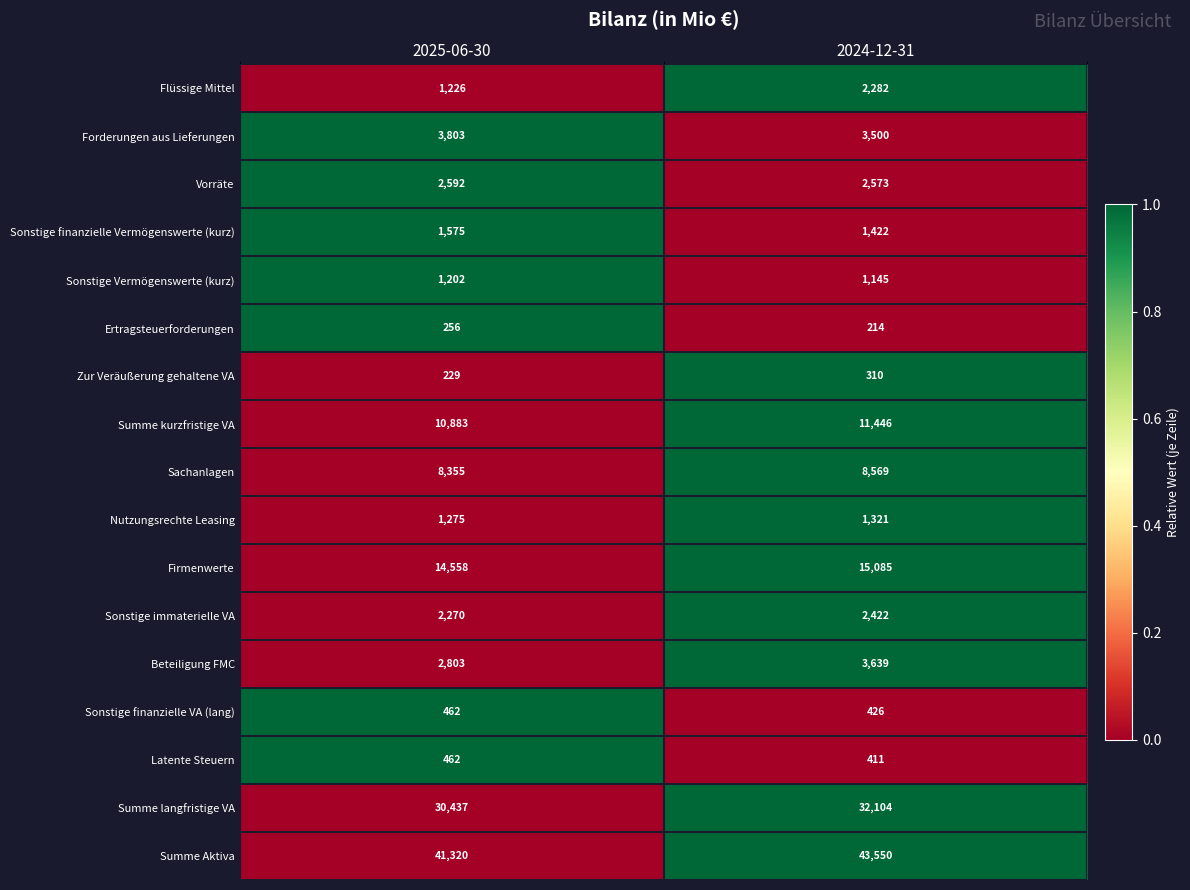

What is the total value across all series at 2024-12-31?

130419